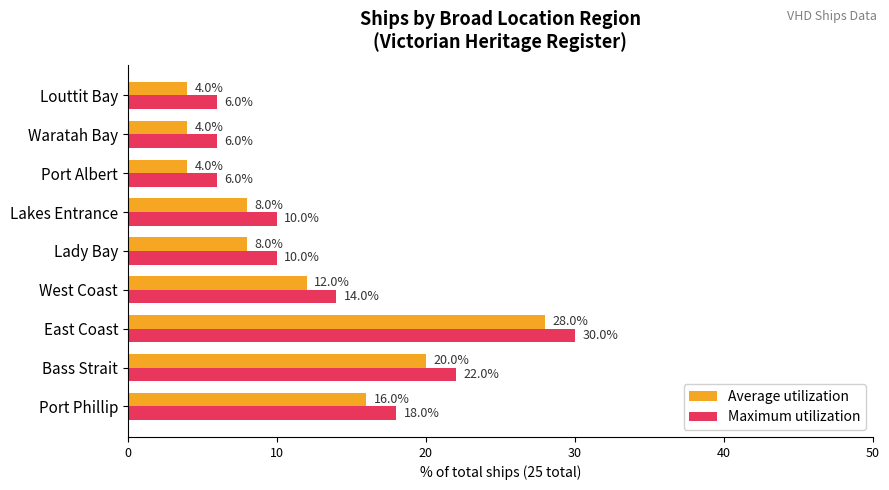

Rank the series at Port Phillip from lowest to highest value.

Average utilization, Maximum utilization